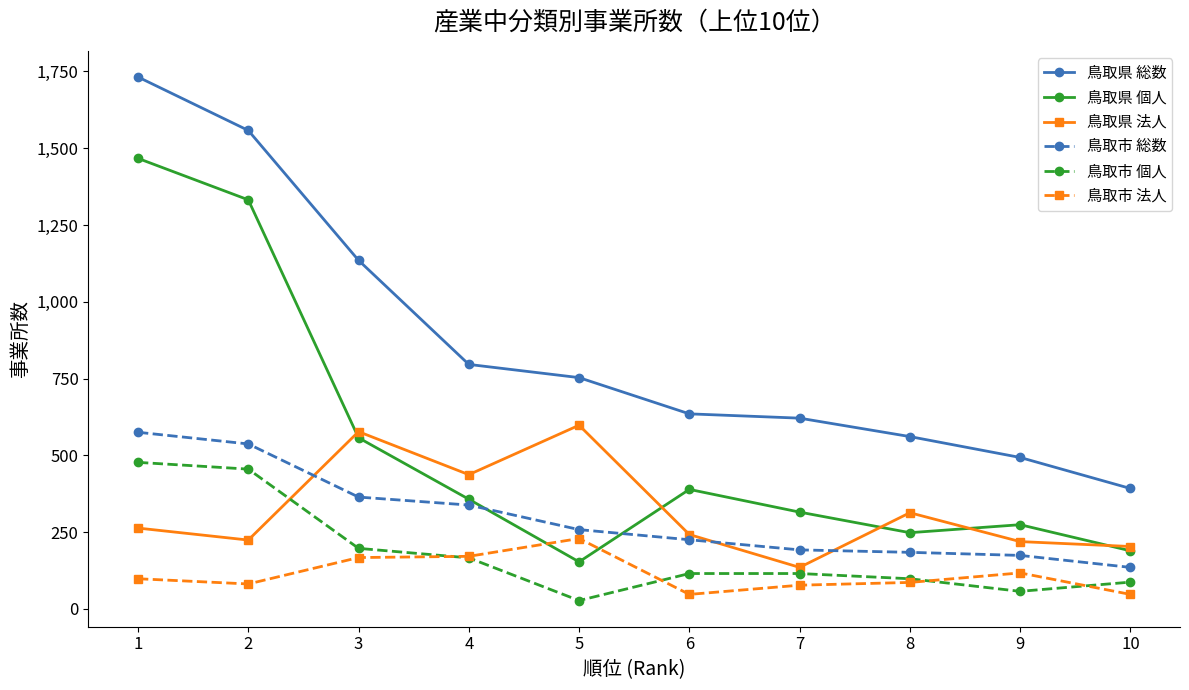

What is the value of the 鳥取市 法人 point at the 6th from the left?

47